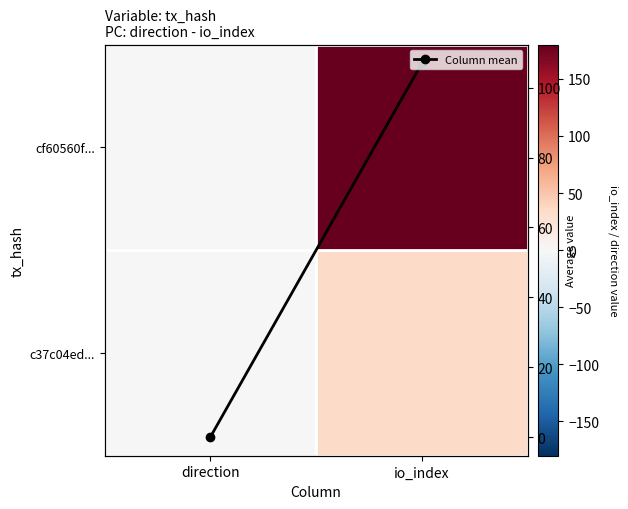

List the series in order of their overall mean, highest first.

cf60560f..., Column mean, c37c04ed...